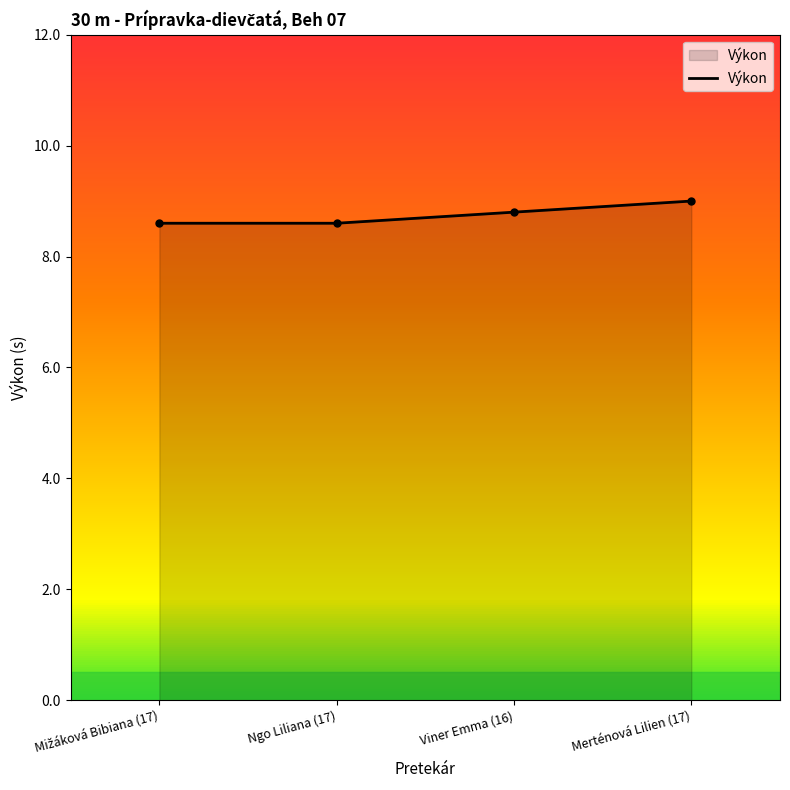

List the labels in order of value, largest first.

Merténová Lilien (17), Viner Emma (16), Mižáková Bibiana (17), Ngo Liliana (17)